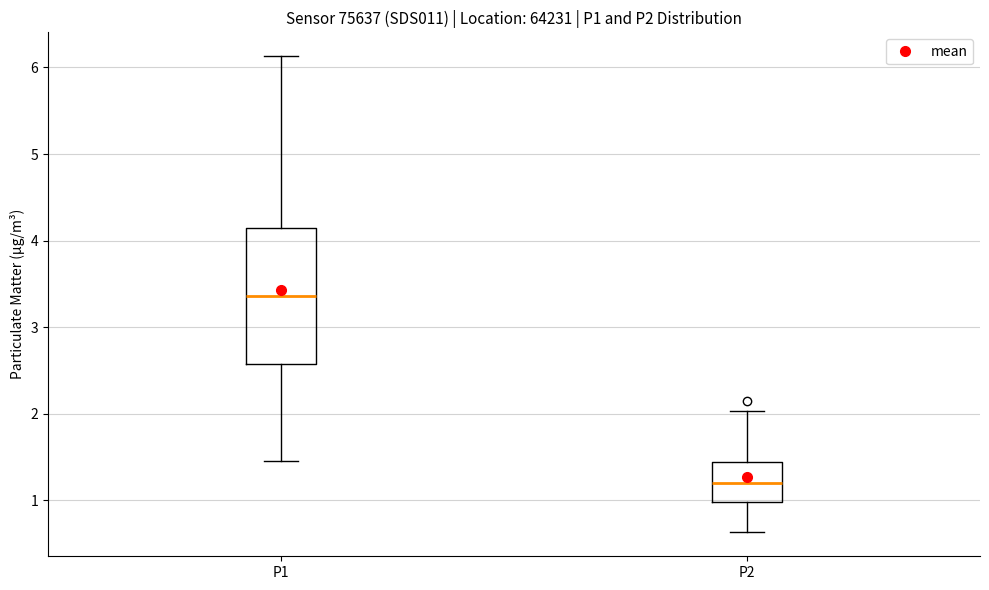

Which box has the lowest median line?

P2